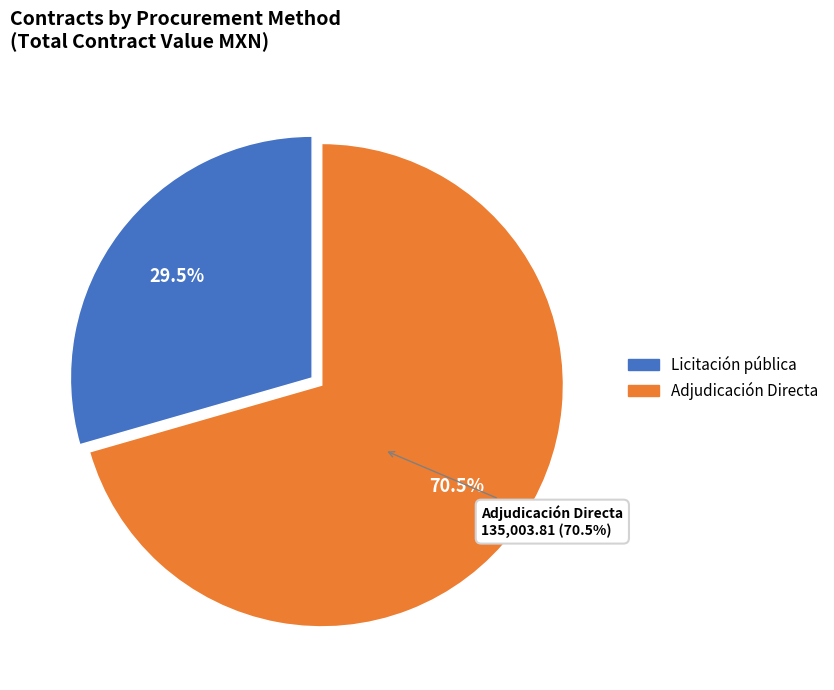

Rank the categories by value from lowest to highest.

Licitación pública, Adjudicación Directa